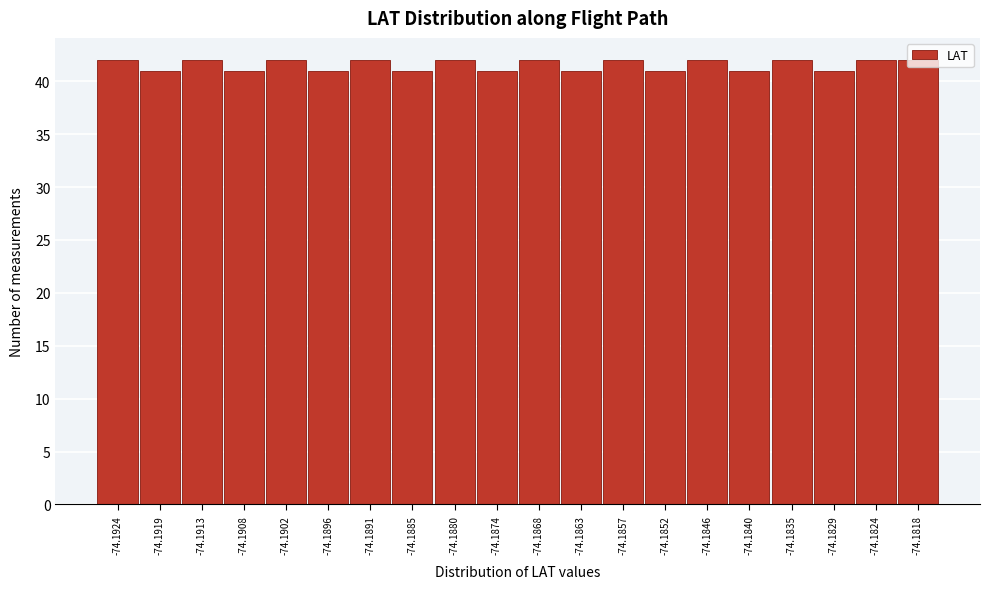

The chart shows a value of 18 at -74.1829. True or false?

False